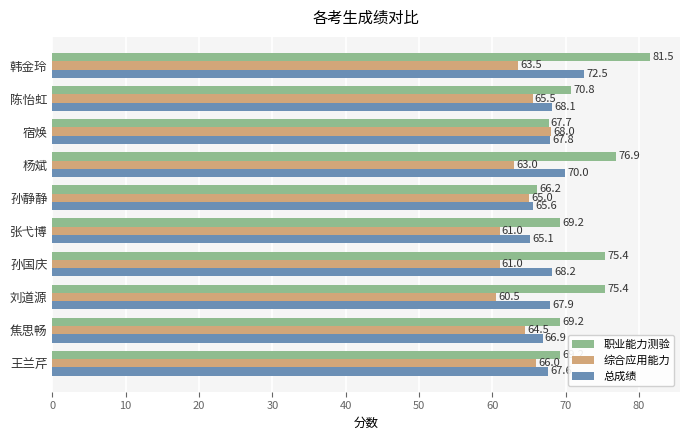

List the labels in order of 总成绩 value, smallest first.

张弋博, 孙静静, 焦思畅, 王兰芹, 宿焕, 刘道源, 陈怡虹, 孙国庆, 杨斌, 韩金玲